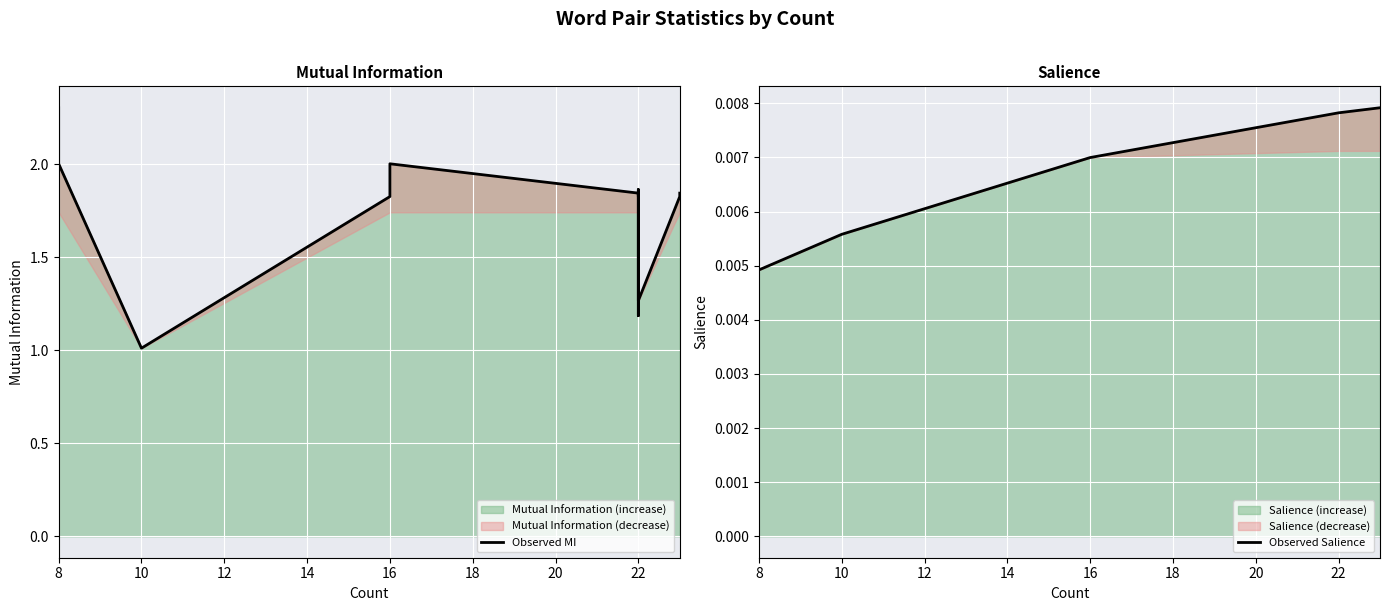

What is the value of the Observed MI point at the 18th from the left?

1.3